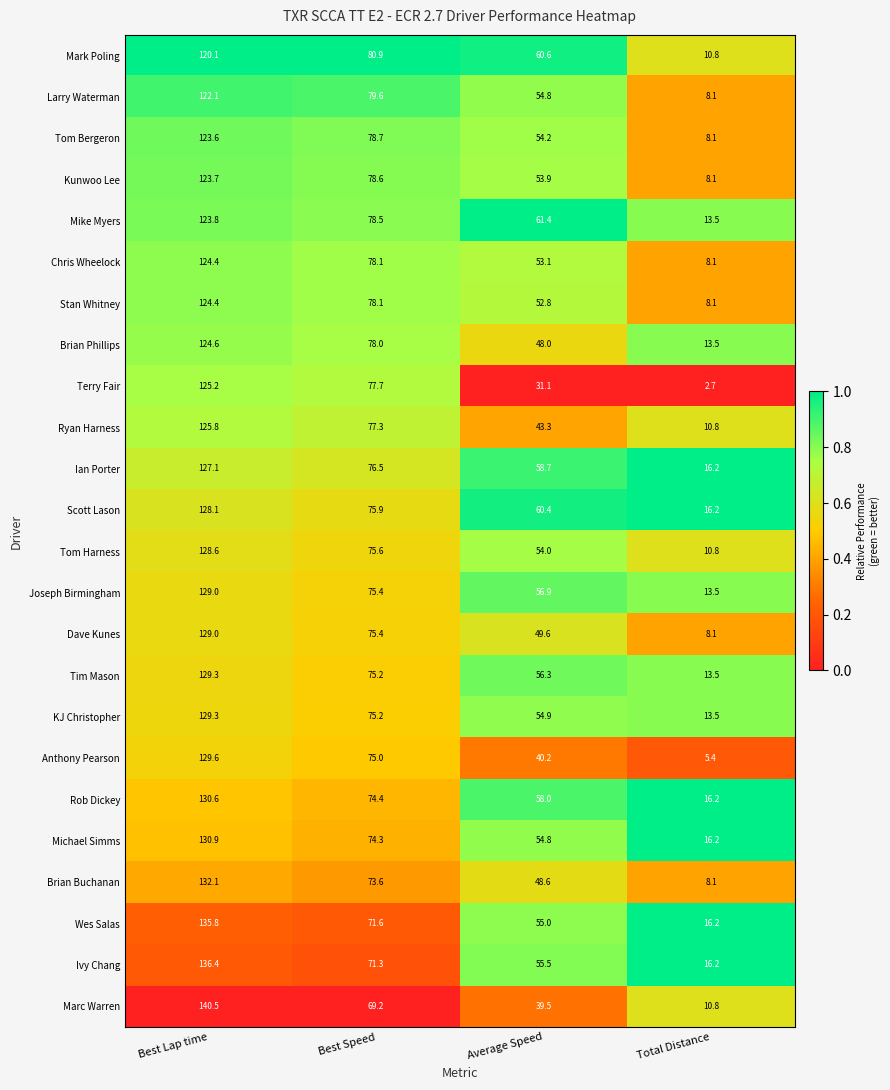

What is the difference between the second highest and minimum values in the Ivy Chang series?

55.1